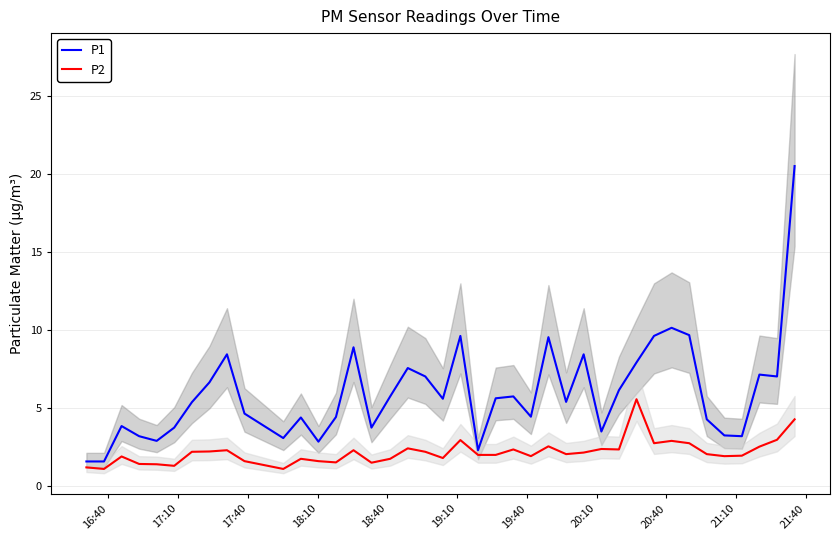

What is the lowest value of the P2 series?

1.1